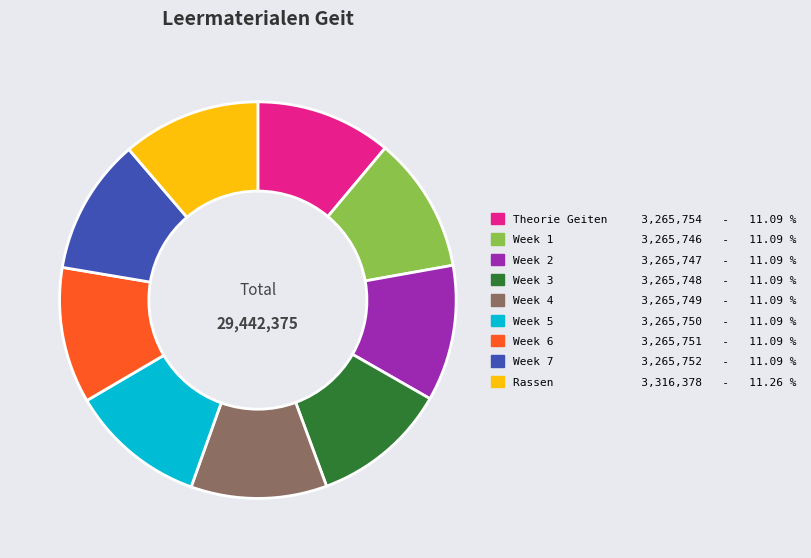

How many segments does this pie chart have?

9